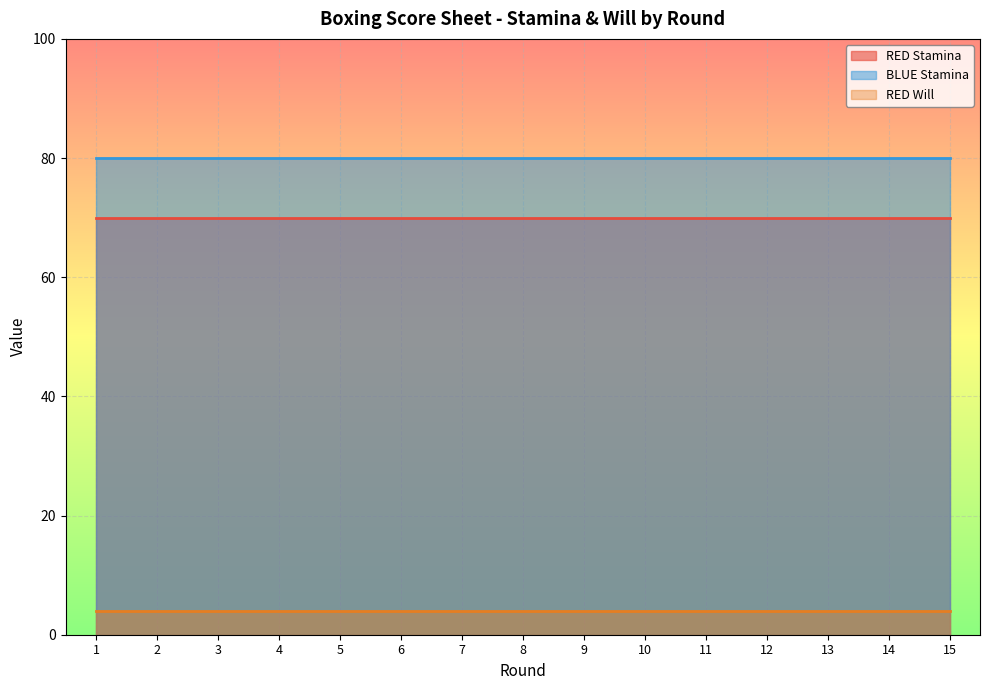

True or false: RED Stamina has more than 1 interior local peaks.

False